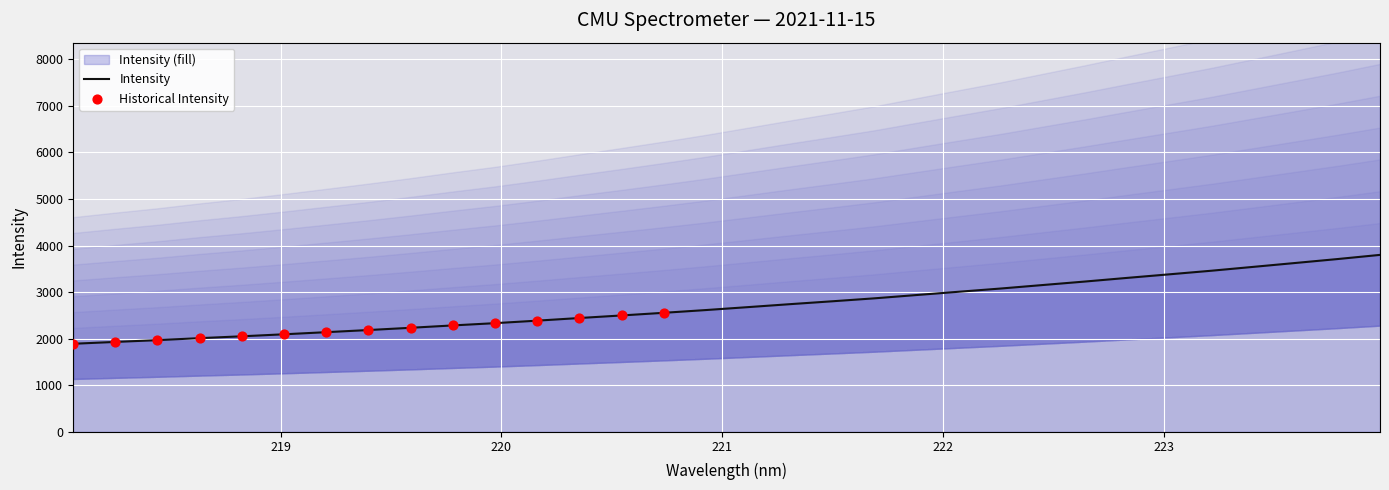

What is the maximum value for Intensity?

3799.8